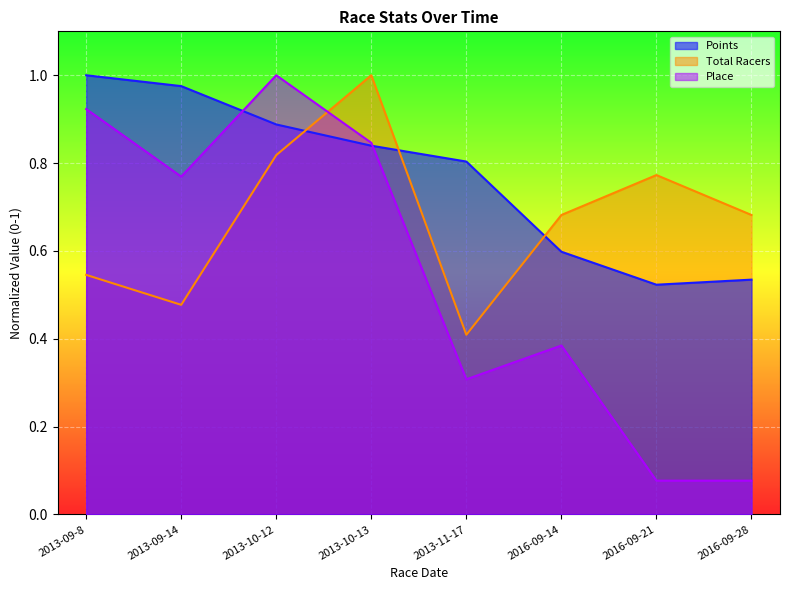

Is the value of Points at 2013-09-8 greater than the value of Place at 2013-09-14?

Yes